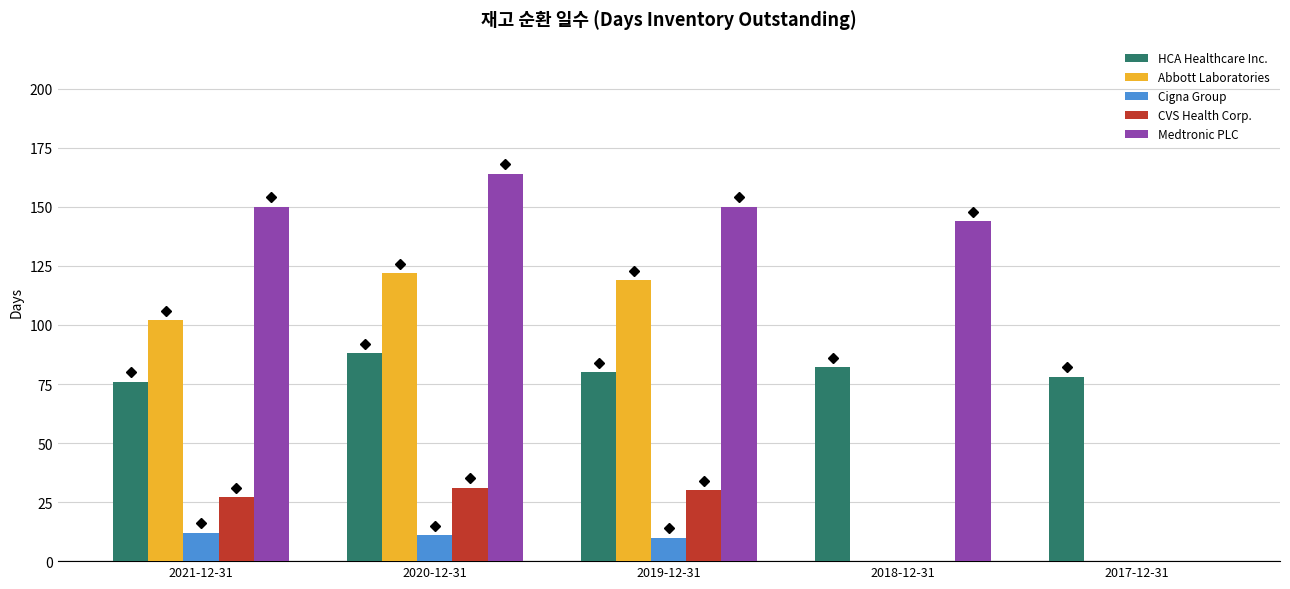

Reading left to right, list all the values displayed in this chart.

HCA Healthcare Inc.: 2021-12-31=76	2020-12-31=88	2019-12-31=80	2018-12-31=82	2017-12-31=78
Abbott Laboratories: 2021-12-31=102	2020-12-31=122	2019-12-31=119	2018-12-31=0	2017-12-31=0
Cigna Group: 2021-12-31=12	2020-12-31=11	2019-12-31=10	2018-12-31=0	2017-12-31=0
CVS Health Corp.: 2021-12-31=27	2020-12-31=31	2019-12-31=30	2018-12-31=0	2017-12-31=0
Medtronic PLC: 2021-12-31=150	2020-12-31=164	2019-12-31=150	2018-12-31=144	2017-12-31=0